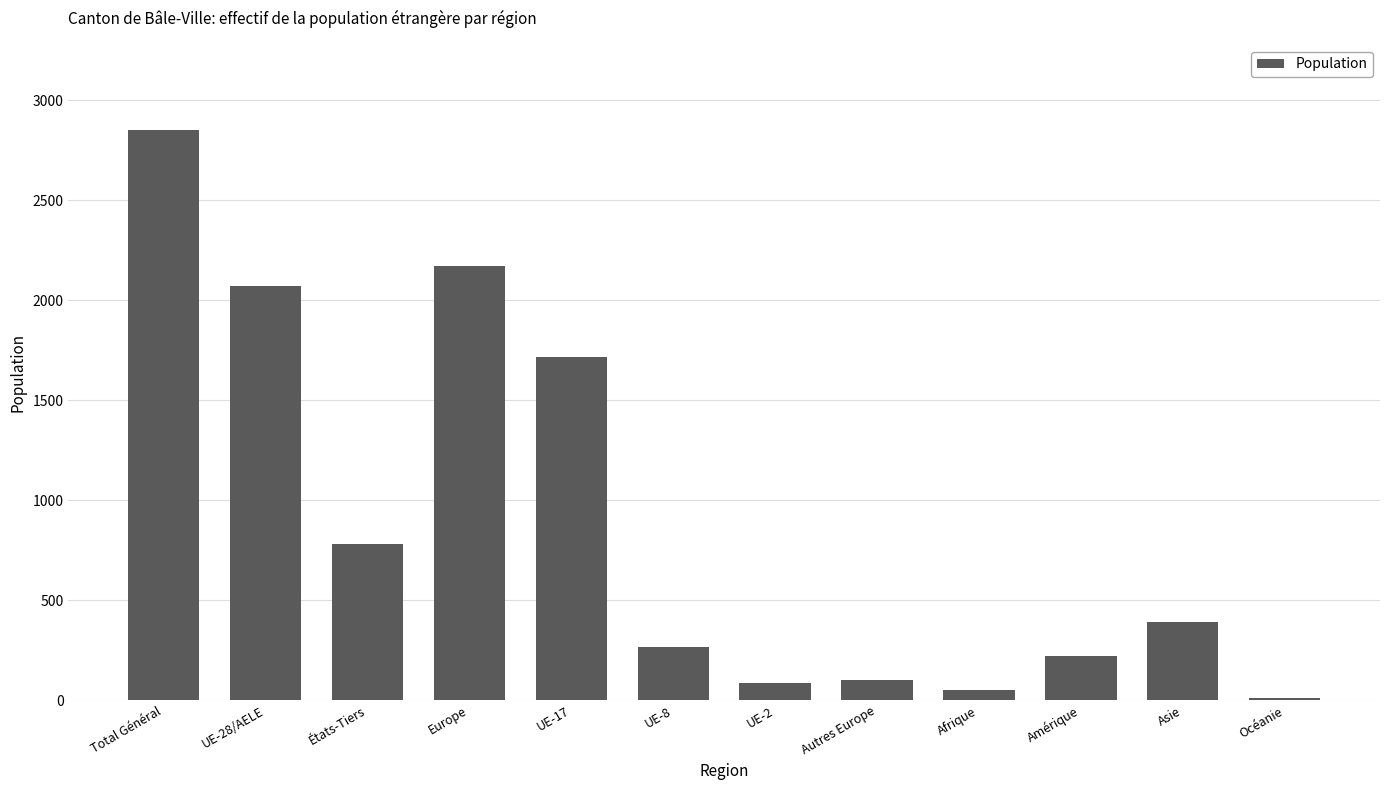

Count the number of categories in the chart.

12